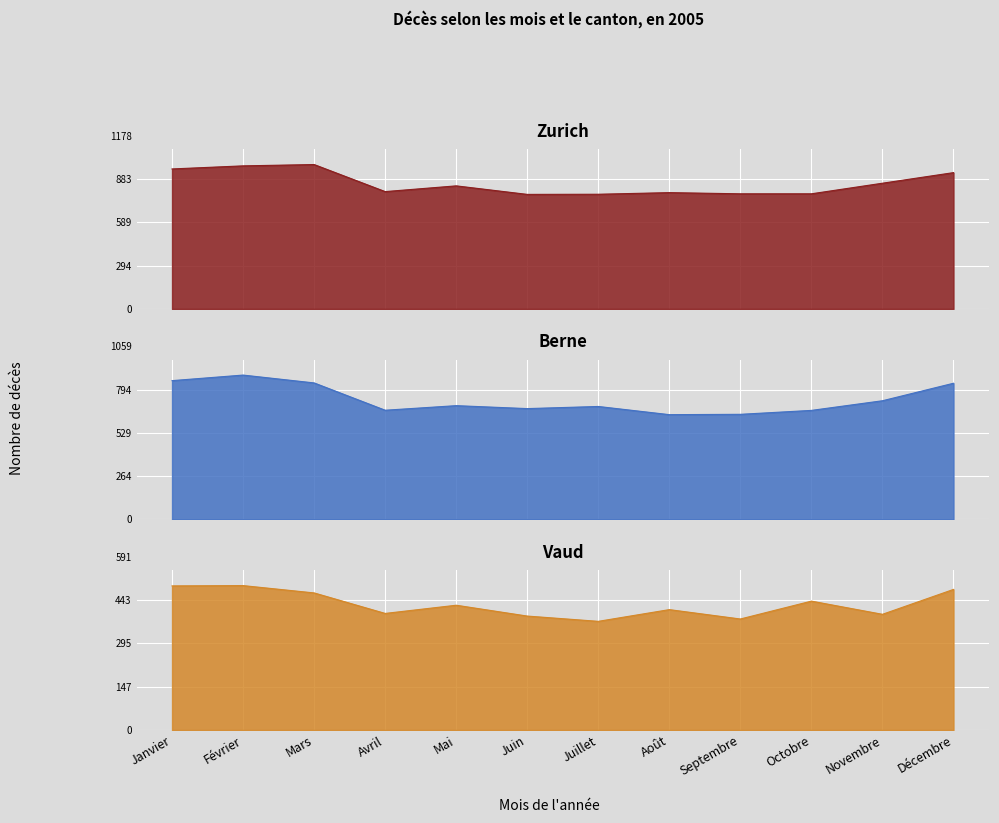

What is the maximum value shown in the chart?

982